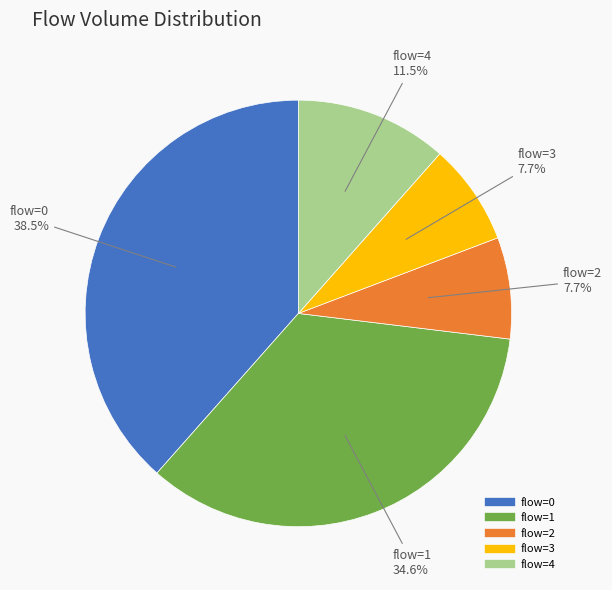

Is there any slice that represents more than half of the pie?

No